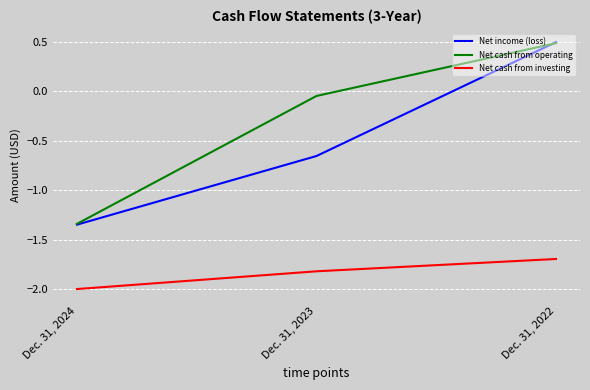

What is the difference between the maximum and minimum values in the Net income (loss) series?

1.8